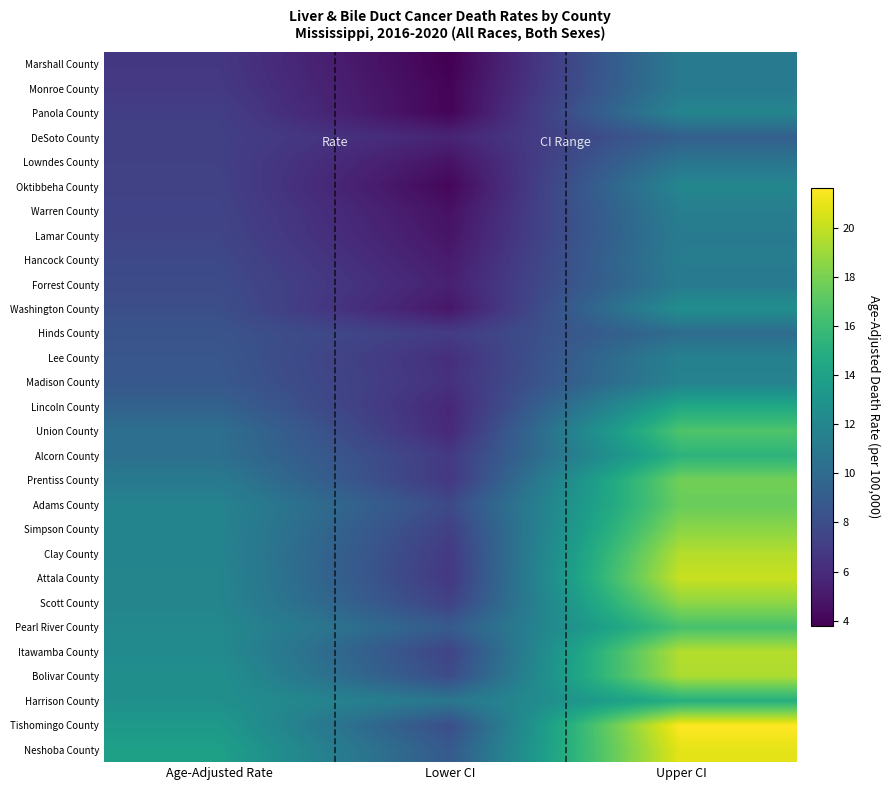

Which series has the widest spread of values?

Tishomingo County